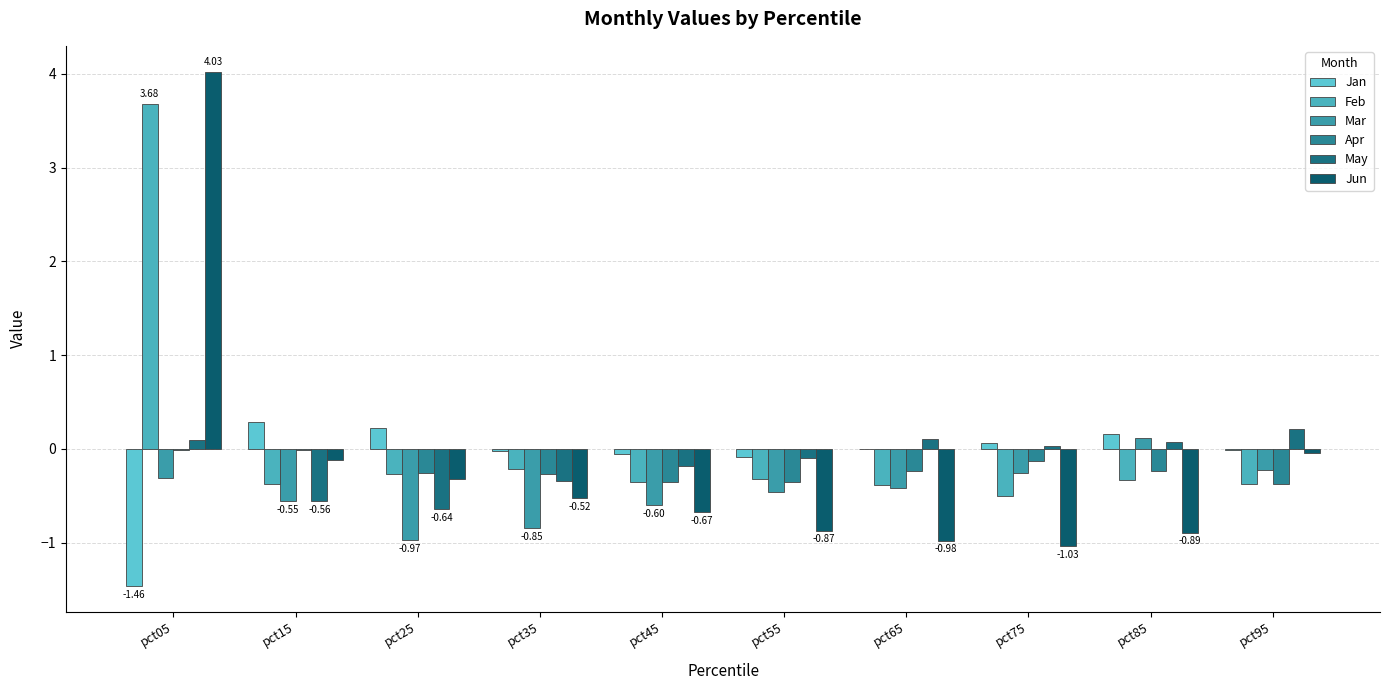

List the labels in order of Jun value, smallest first.

pct75, pct65, pct85, pct55, pct45, pct35, pct25, pct15, pct95, pct05